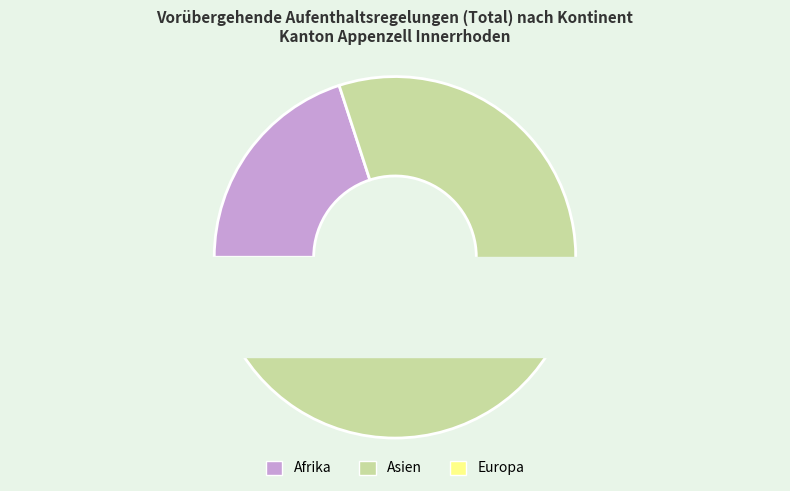

What is the smallest slice in the pie chart?

Europa